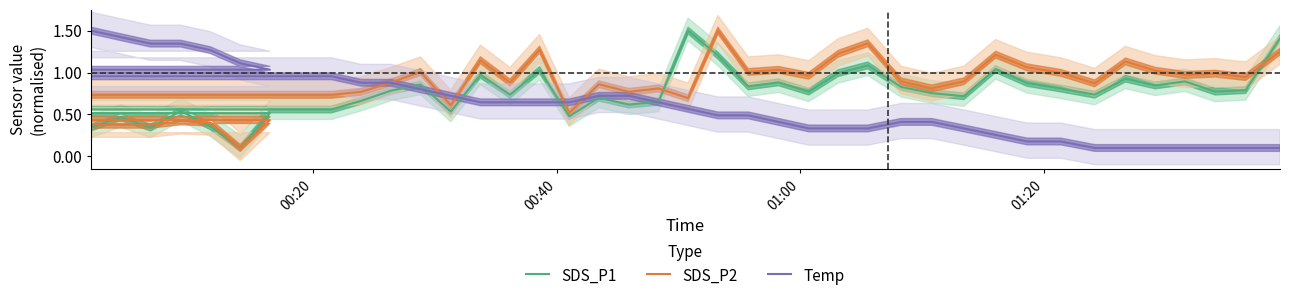

What is the minimum value shown in the chart?

0.1